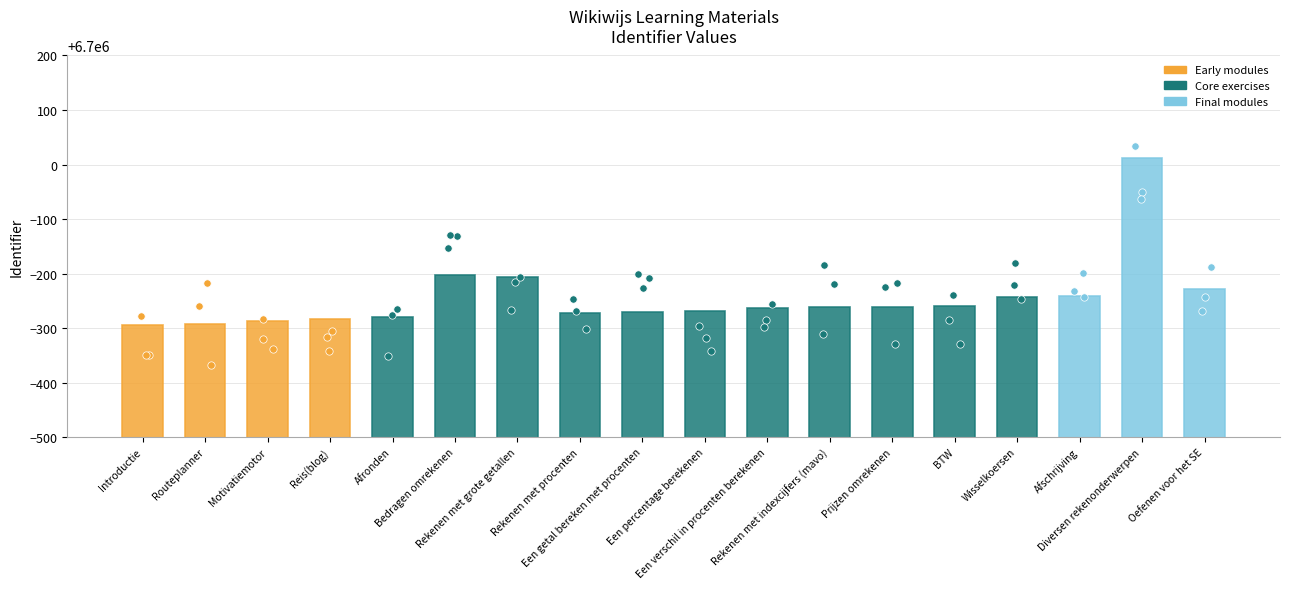

What is the change in value from Rekenen met grote getallen to Diversen rekenonderwerpen?

+218